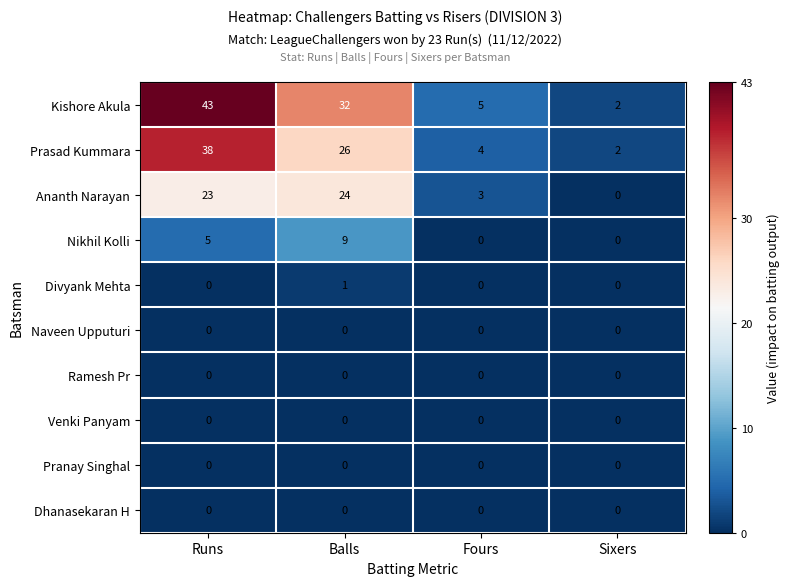

Which series has the largest total across all categories?

Kishore Akula